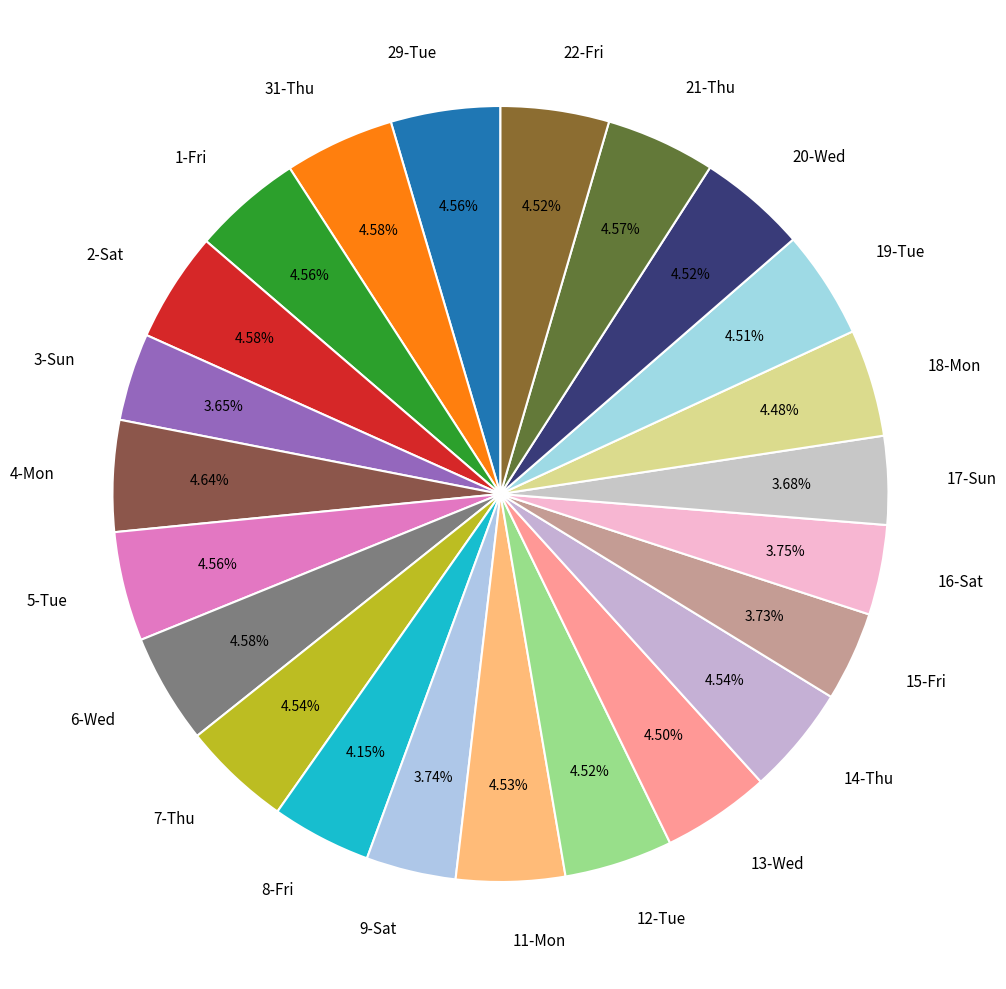

To the nearest percent, what is the combined percentage of 4-Mon and 20-Wed?

9%